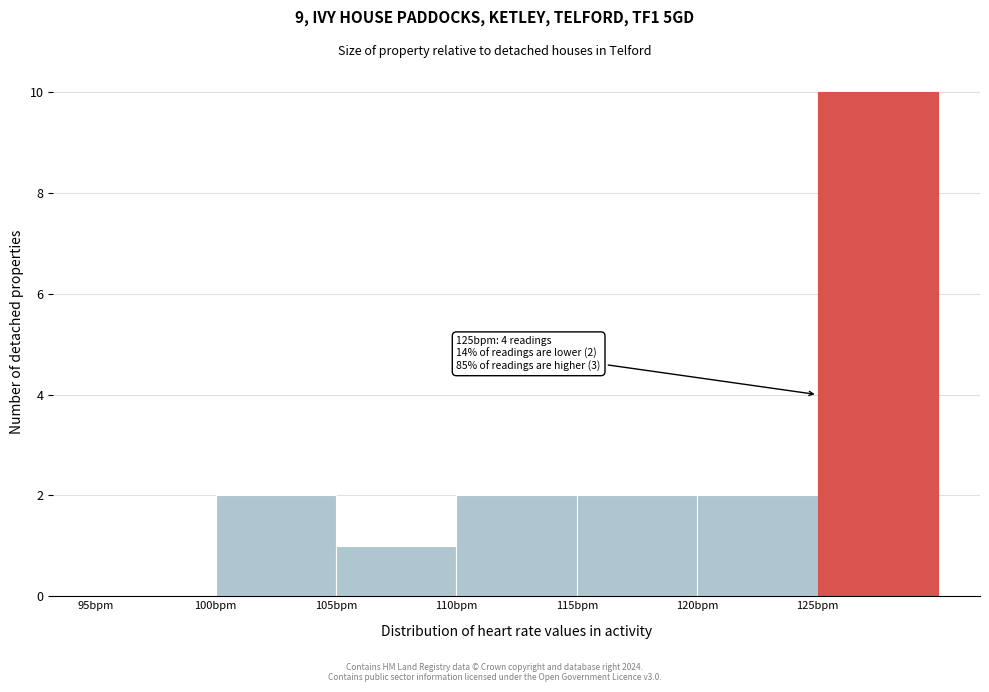

Over which range of the x-axis is the bar tallest?

125 to 130